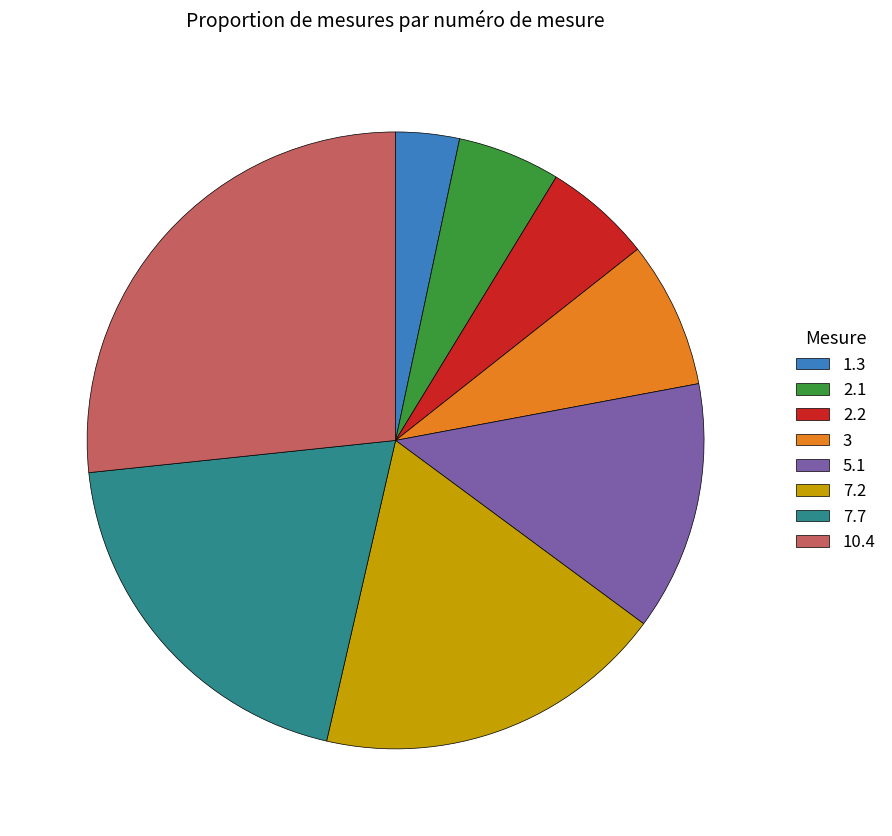

What is the smallest slice in the pie chart?

1.3